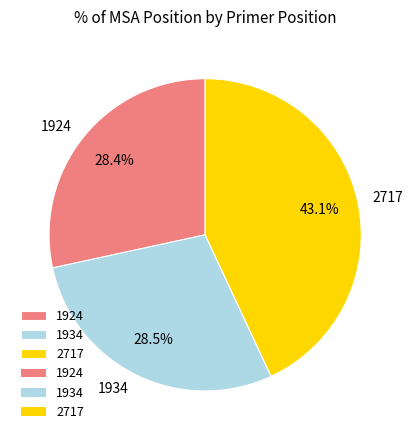

Is there a majority slice in this chart?

No